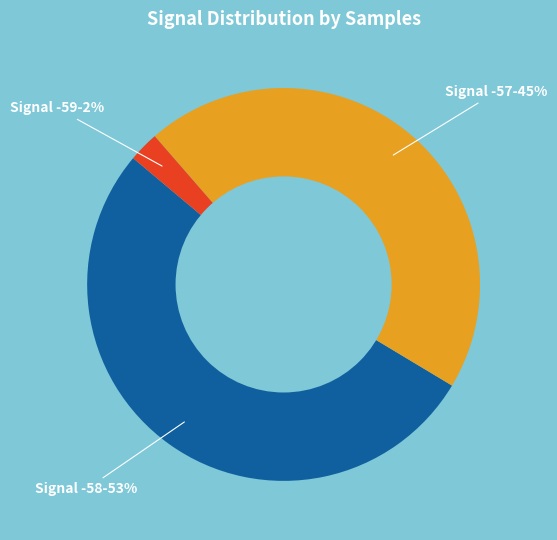

To the nearest percent, what is the average slice percentage?

33%